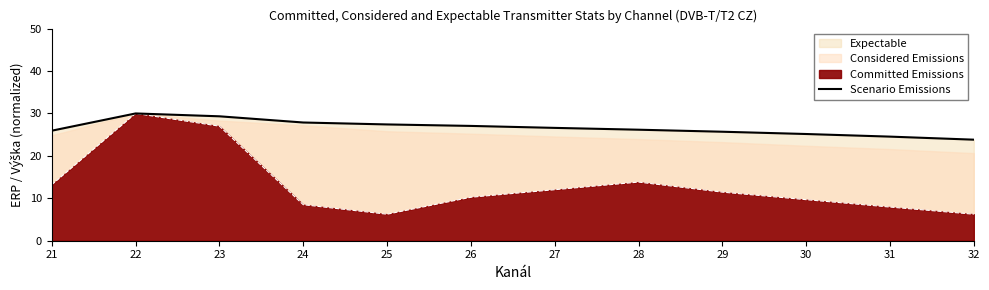

Between 31 and 30, which is larger?

30